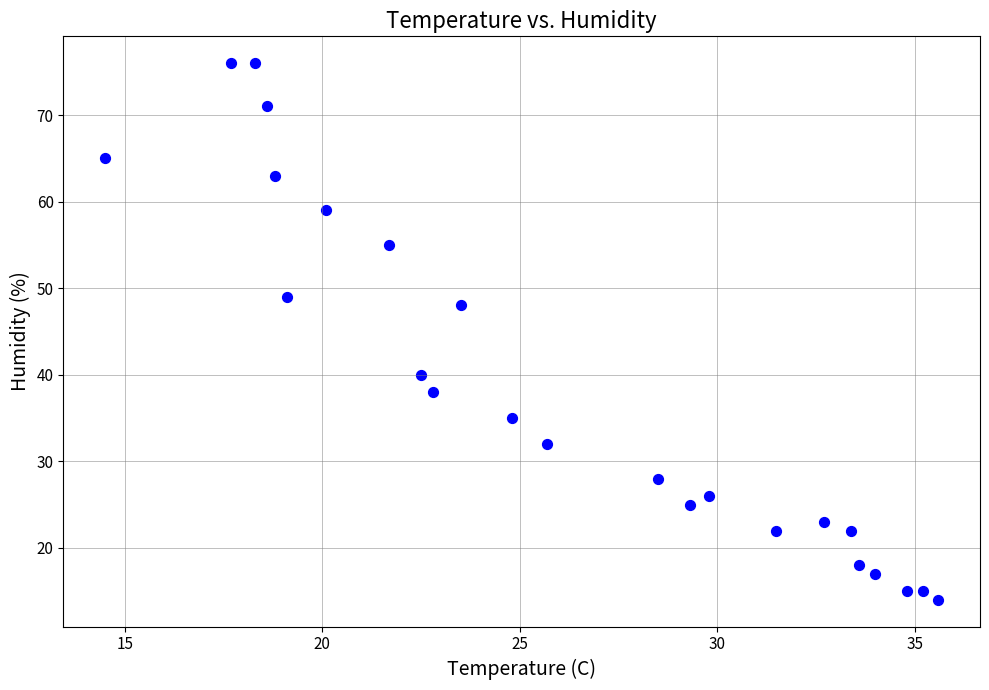

What is the range of Y values (max minus min)?

62